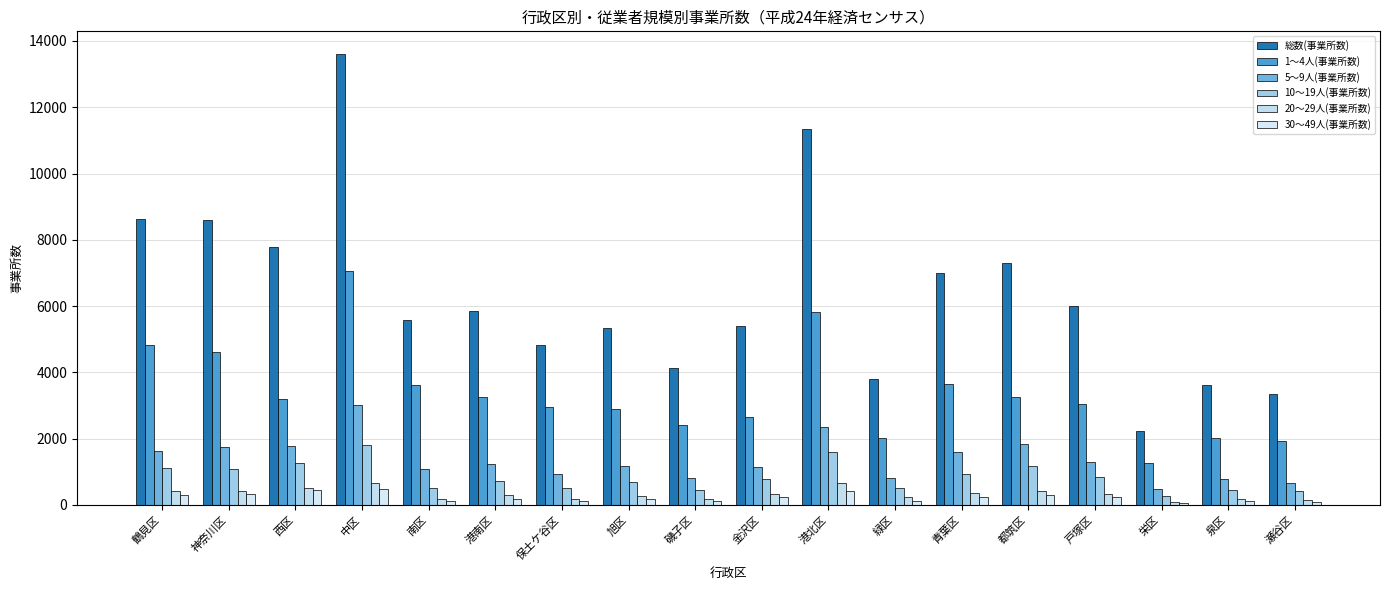

At which category is the sum across all series the highest?

中区